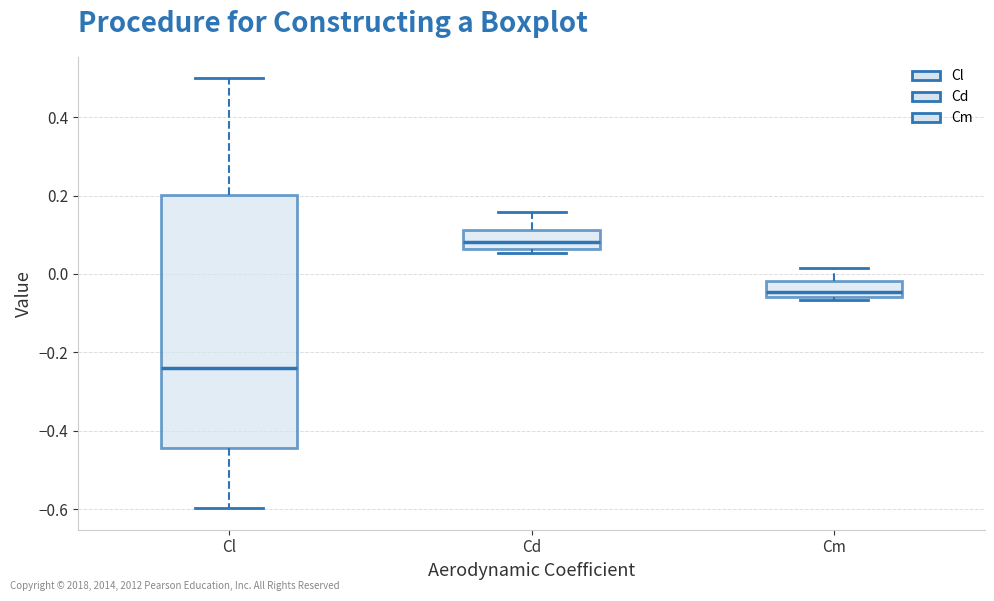

Which box is the tallest, from its lower edge to its upper edge?

Cl